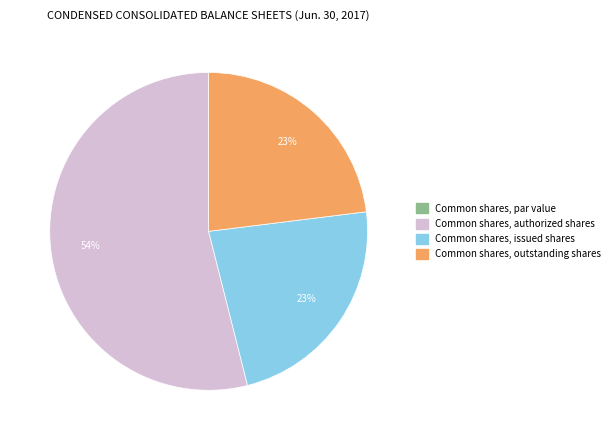

The Common shares, authorized shares slice represents 45% of the pie. True or false?

False